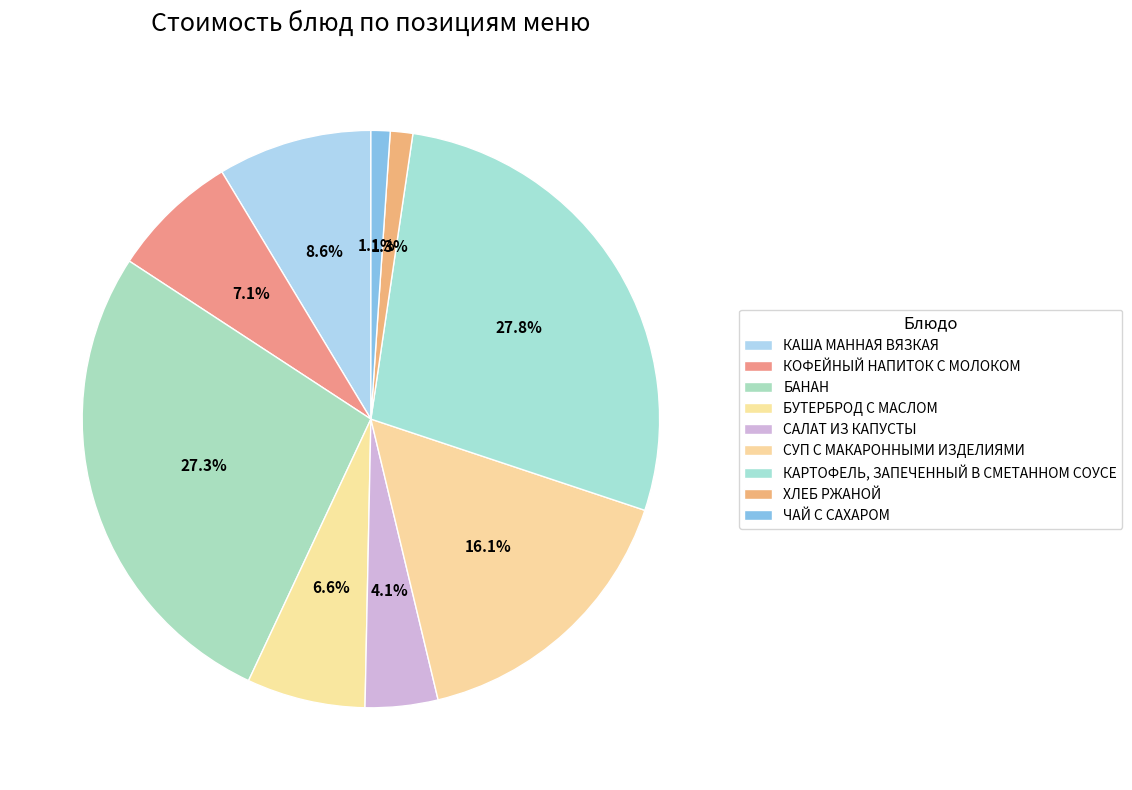

Count the number of slices in the pie.

9